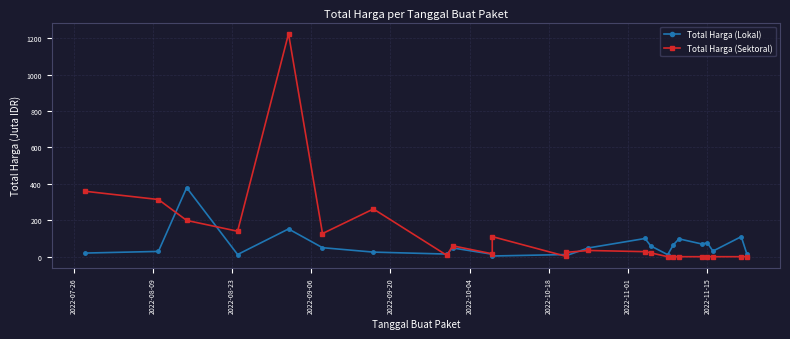

What is the sum of all Total Harga (Lokal) values?

1447.0